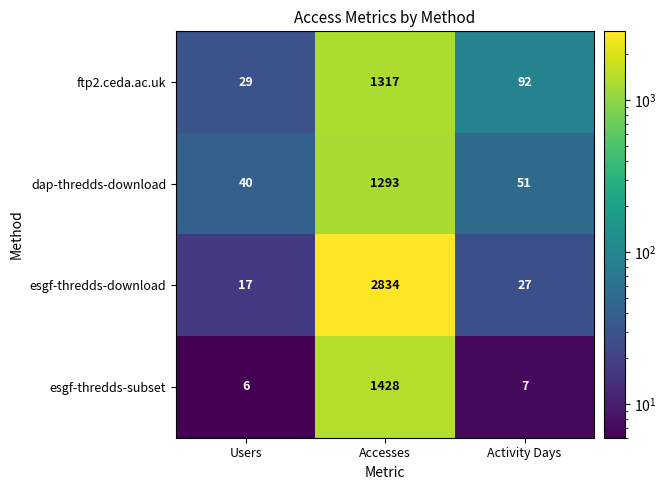

List the series in order of their peak value, lowest first.

dap-thredds-download, ftp2.ceda.ac.uk, esgf-thredds-subset, esgf-thredds-download